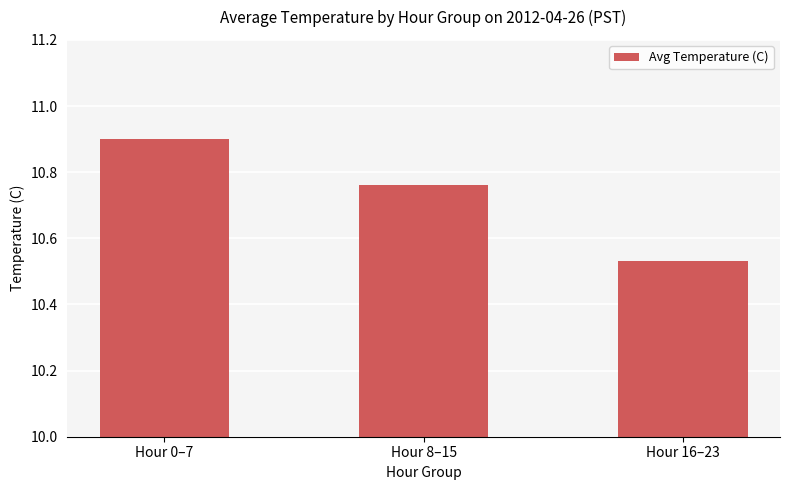

What position from the left is Hour 16–23?

3